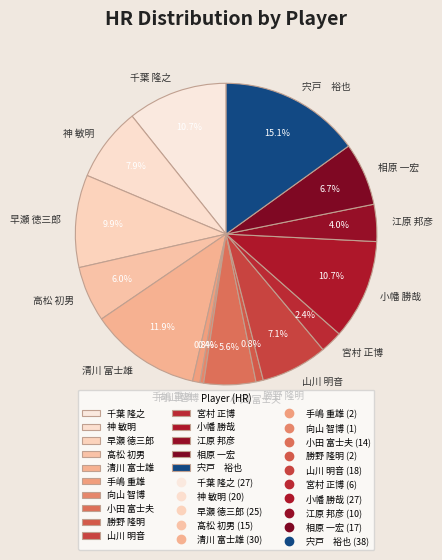

What percentage do 向山 智博 and 山川 明音 together represent?

7.5%